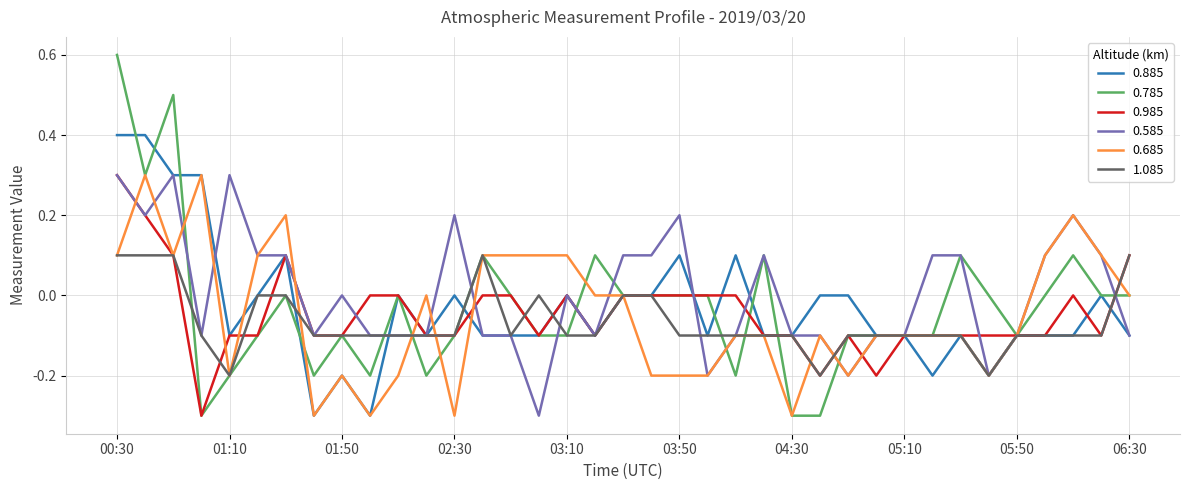

Which series has the largest range (max minus min)?

0.785